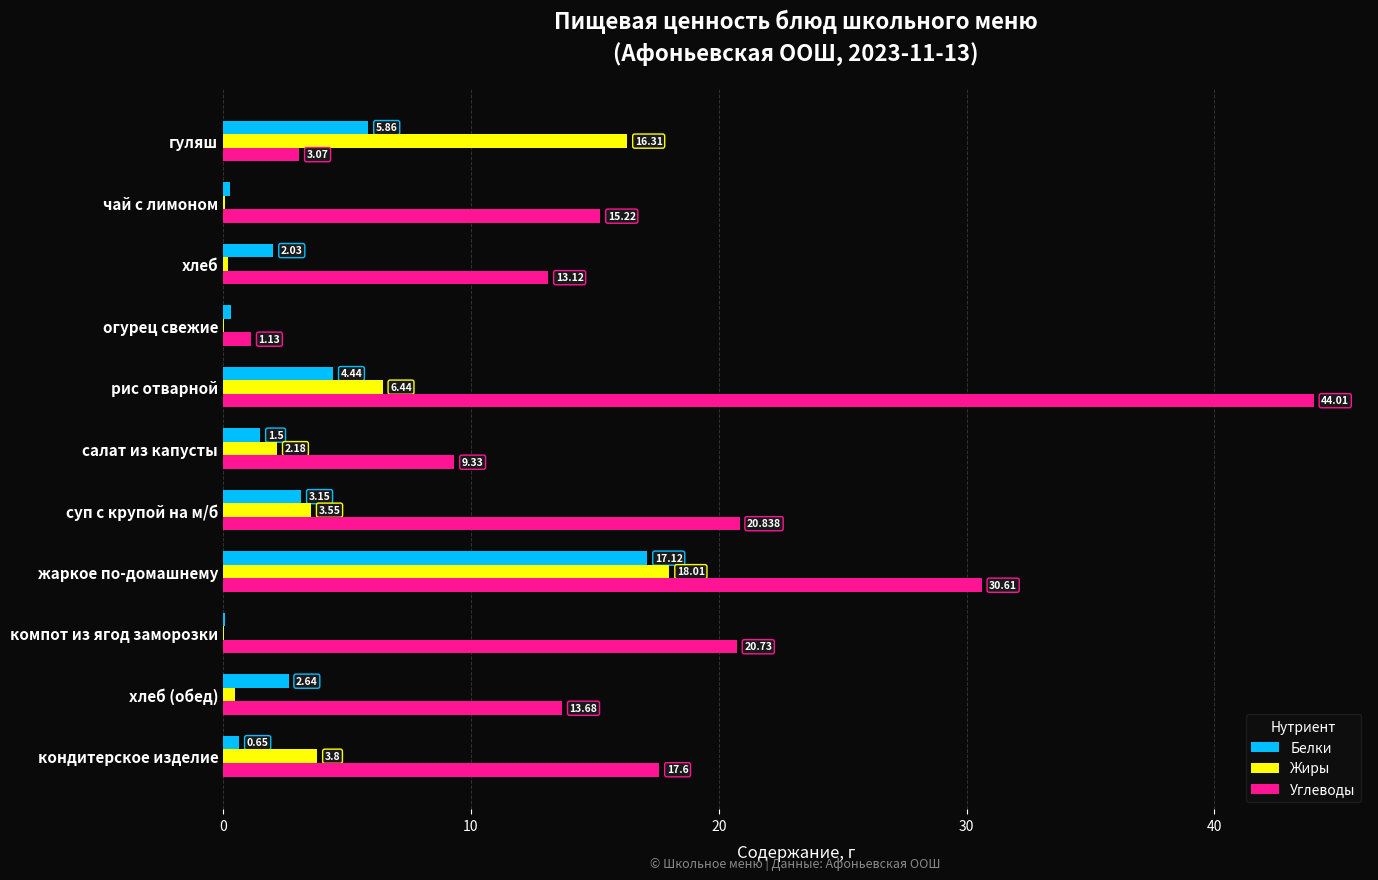

Between хлеб and компот из ягод заморозки, which series saw the biggest shift?

Углеводы